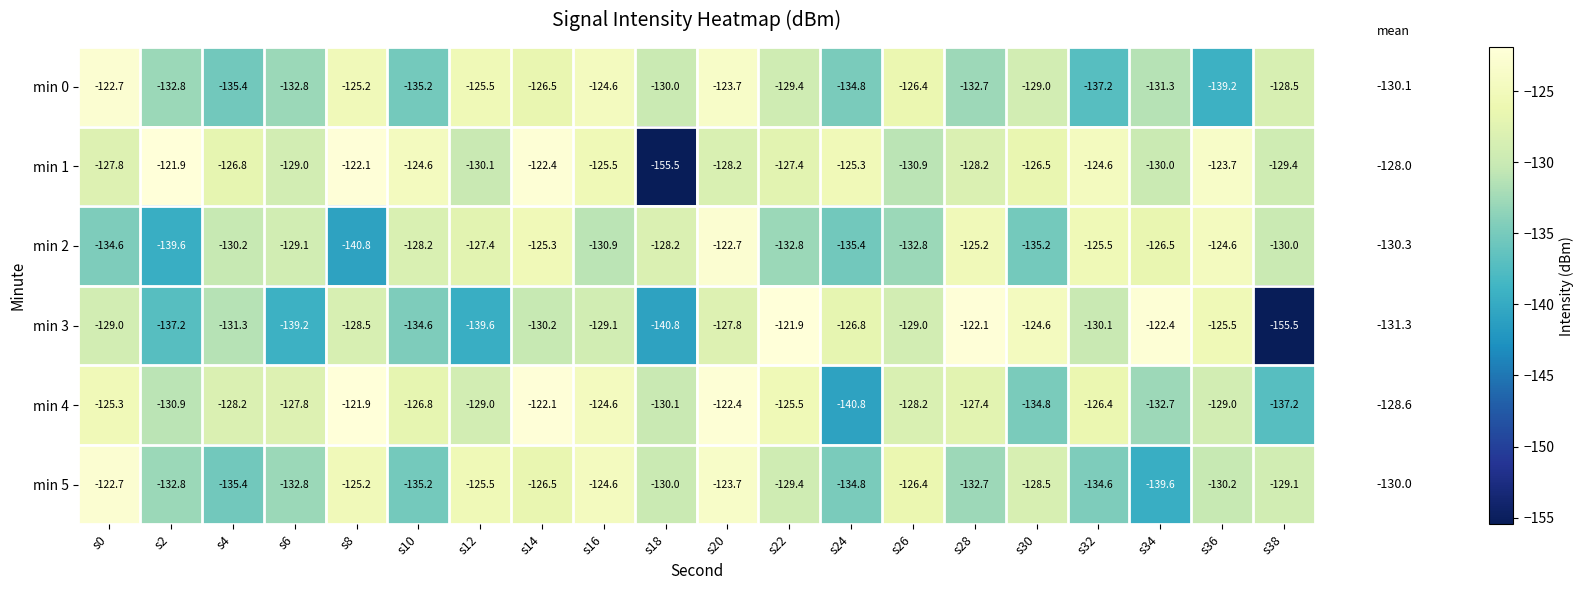

What is the sum of all min 4 values?

-2571.1